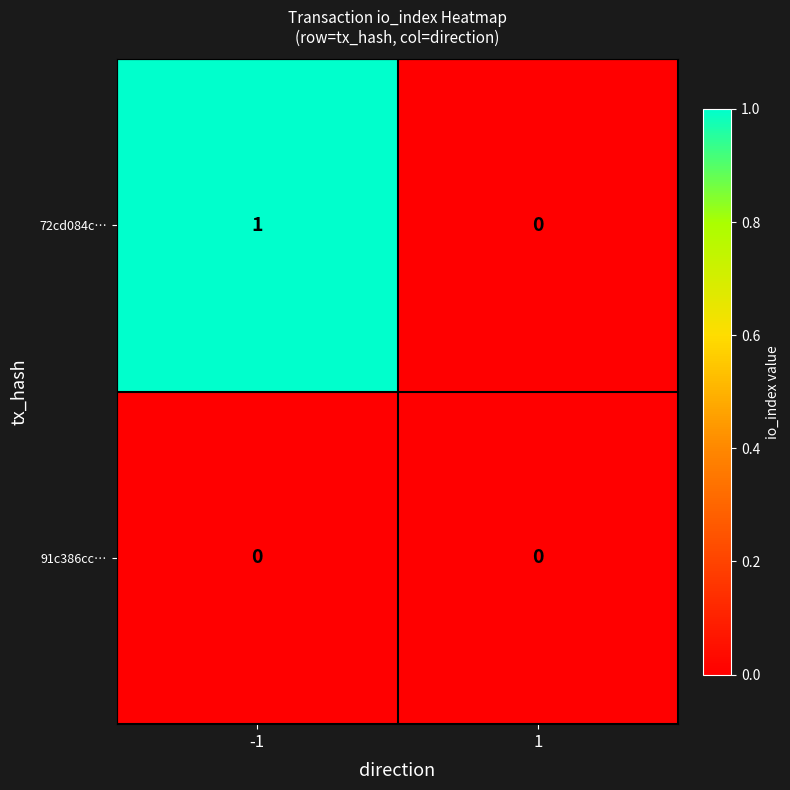

Which series has the largest total across all categories?

72cd084c…